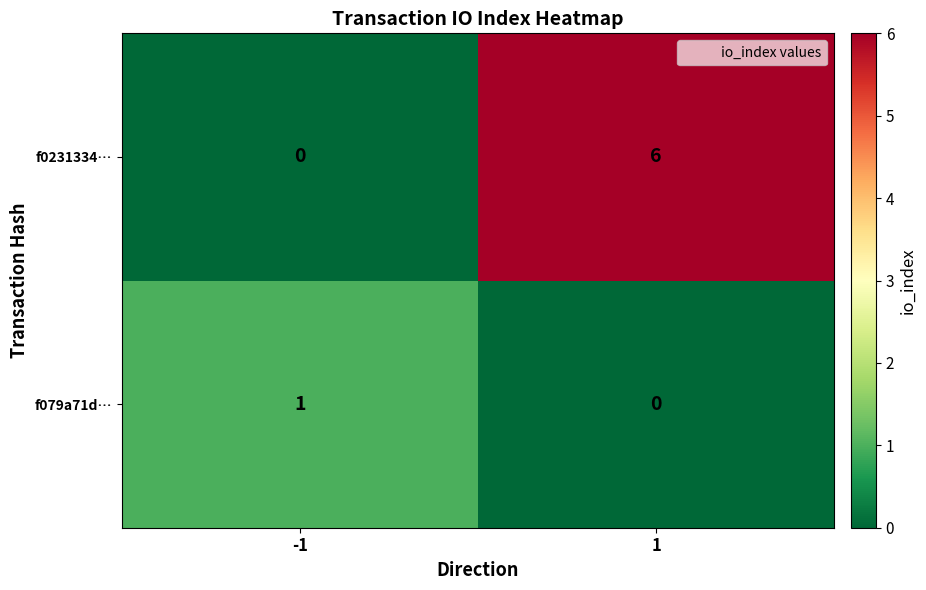

Reading left to right, extract all data points from this chart.

f0231334…: -1=0	1=6
f079a71d…: -1=1	1=0